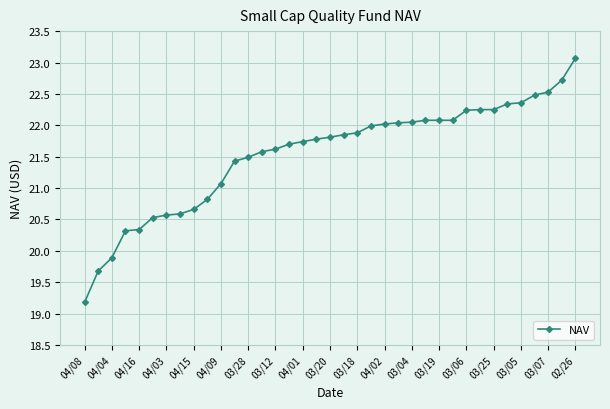

What is the sum of all values?

797.1